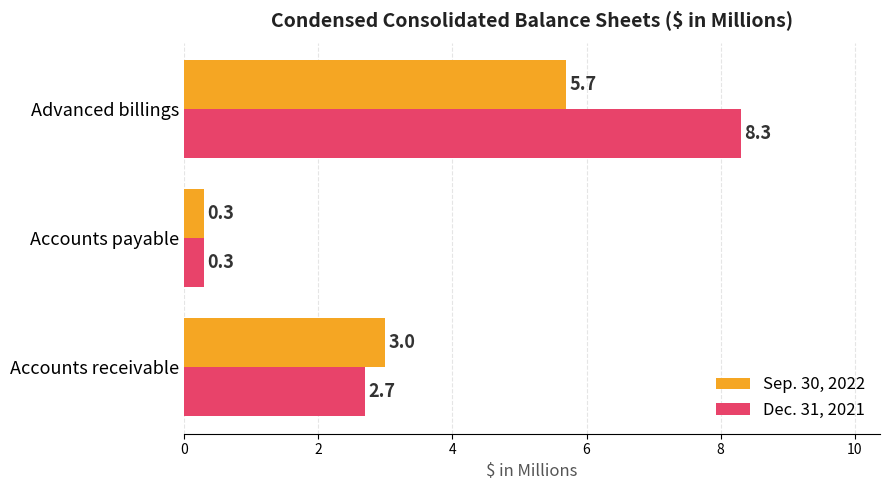

Is the value of Sep. 30, 2022 at Accounts receivable greater than the value of Dec. 31, 2021 at Accounts payable?

Yes